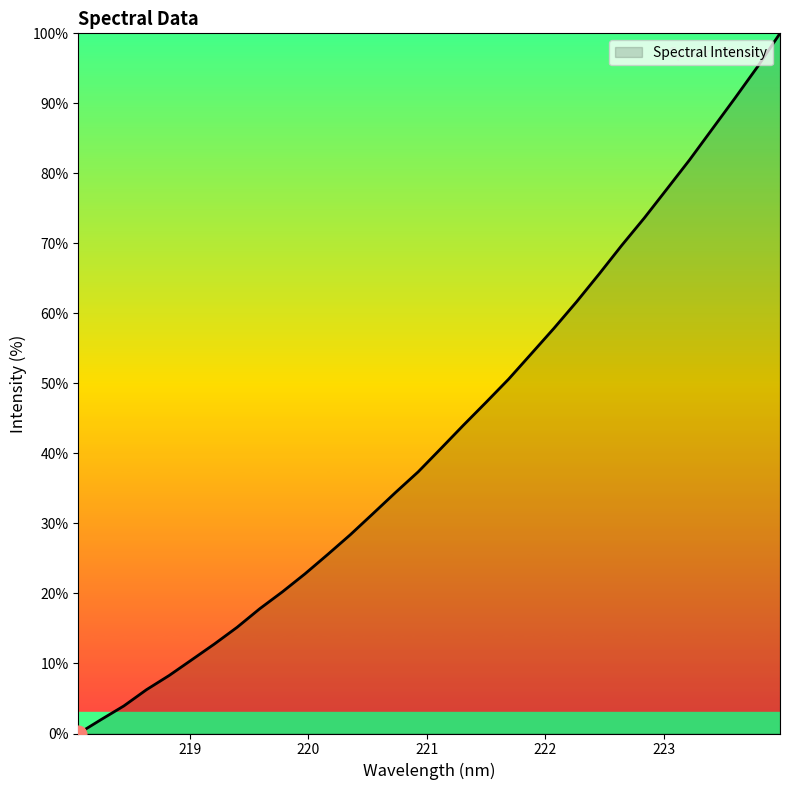

What is the difference between the maximum and minimum values?

100.0